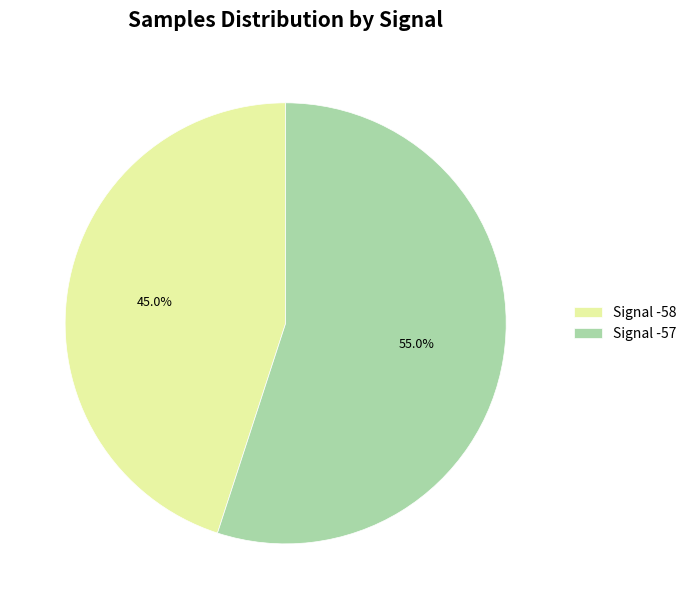

What percentage is NOT represented by Signal -58?

55.0%